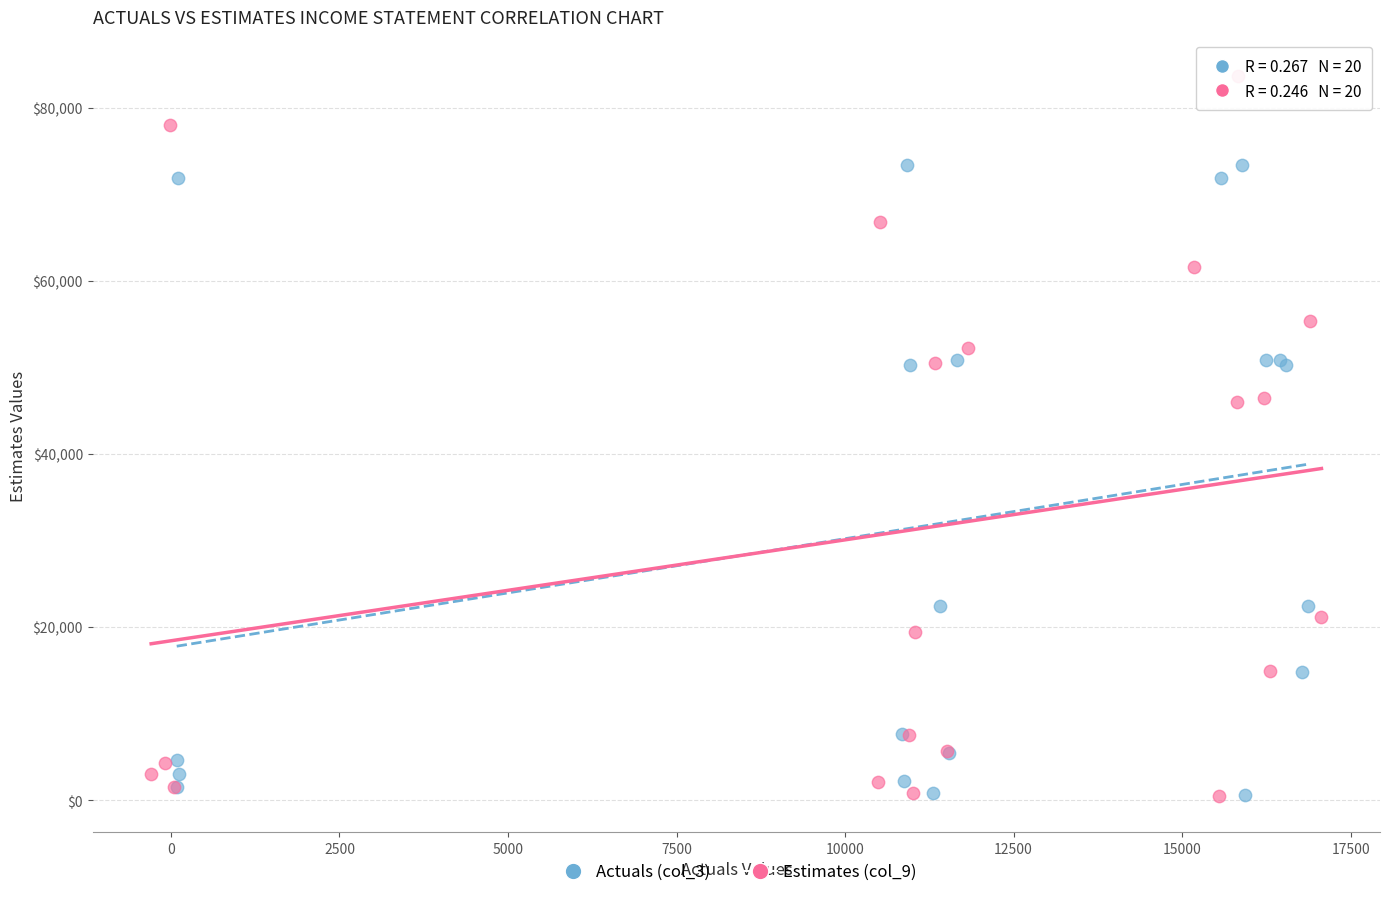

Which series has the widest spread of Y values?

Estimates (col_9)